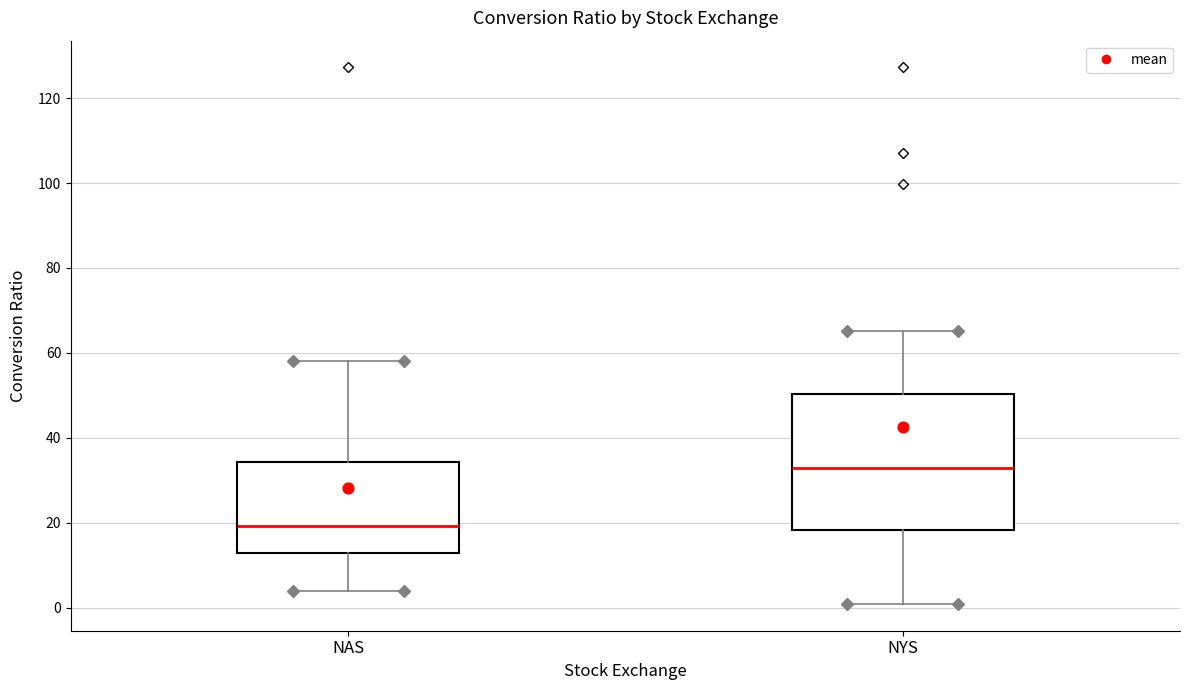

Comparing the boxes themselves (not the whiskers), which one is the tallest?

NYS